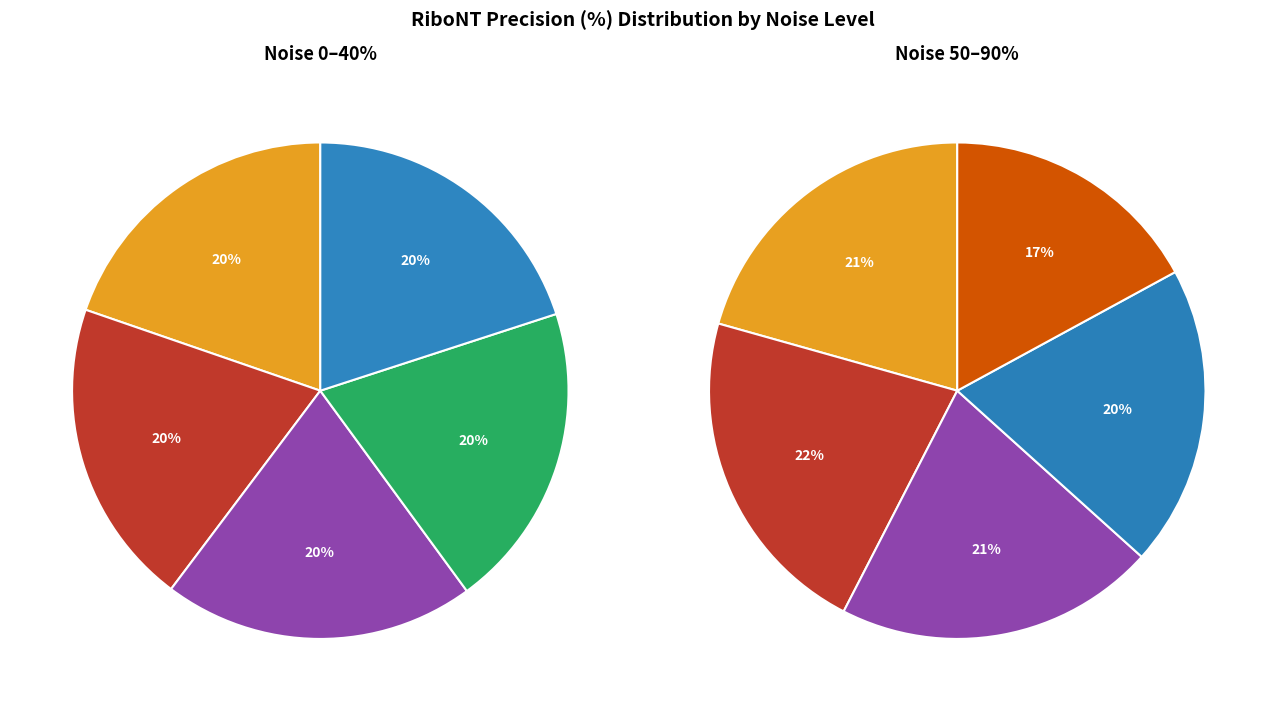

Is there any slice that represents more than half of the pie?

No